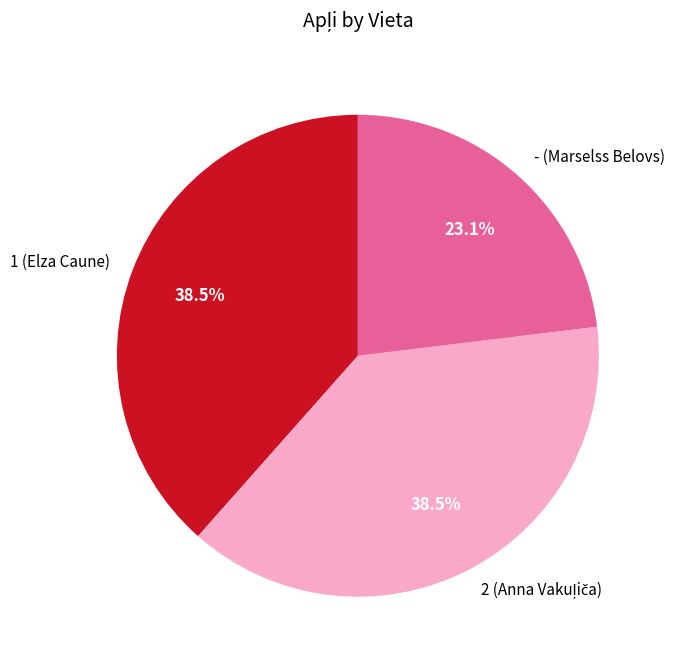

Which has a higher value, 1 (Elza Caune) or - (Marselss Belovs)?

1 (Elza Caune)